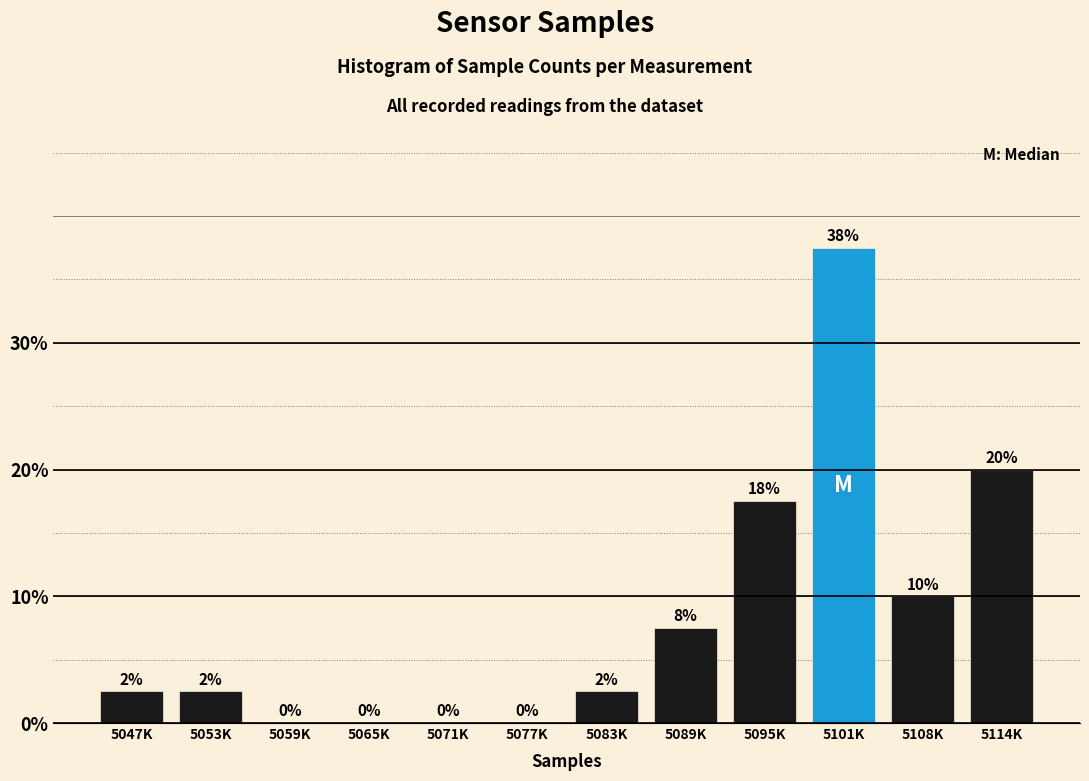

What is the maximum value shown in the chart?

37.5